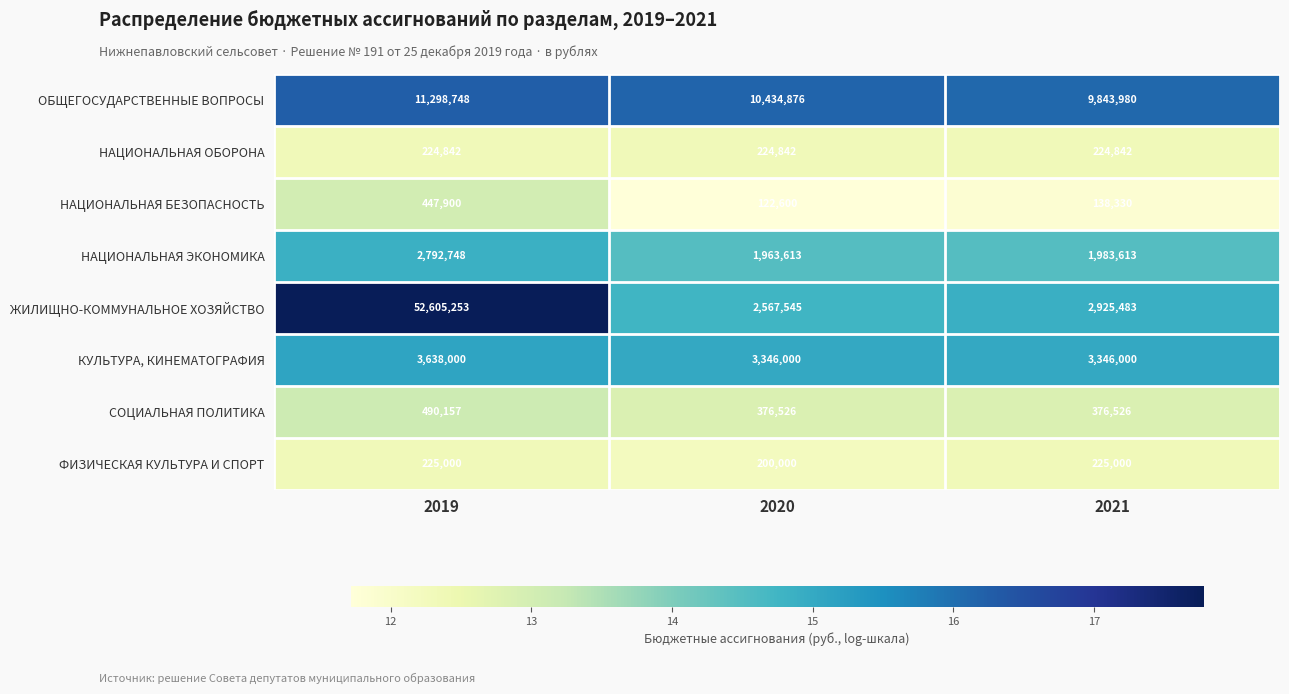

What is the highest value of the КУЛЬТУРА, КИНЕМАТОГРАФИЯ series?

3638000